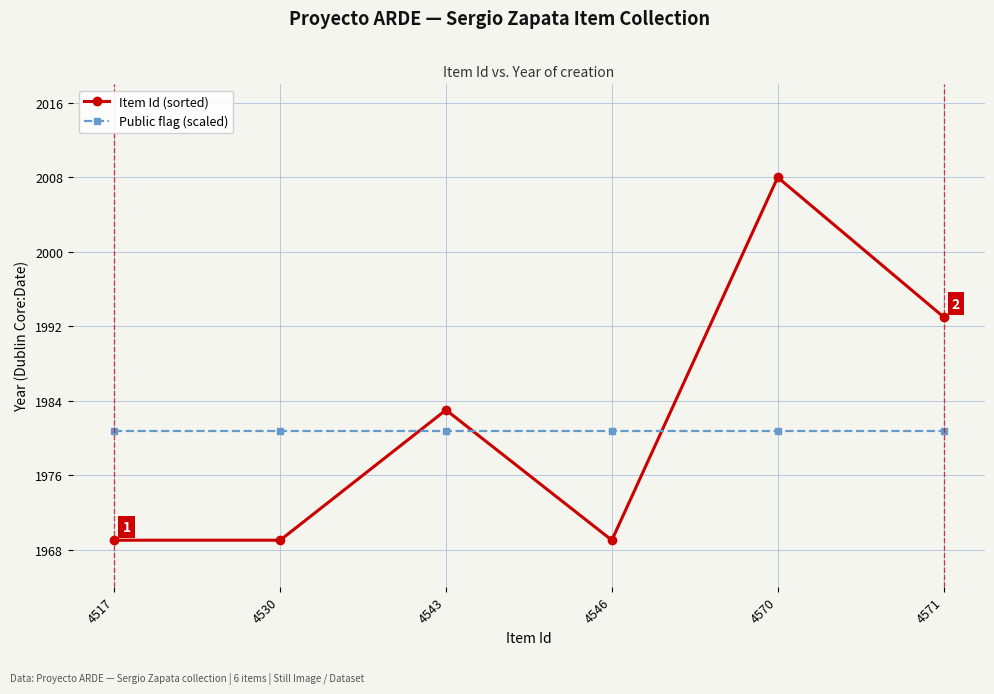

Reading left to right, list all the values displayed in this chart.

Item Id (sorted): 4517=1969.0	4530=1969.0	4543=1983.0	4546=1969.0	4570=2008.0	4571=1993.0
Public flag (scaled): 4517=1980.7	4530=1980.7	4543=1980.7	4546=1980.7	4570=1980.7	4571=1980.7